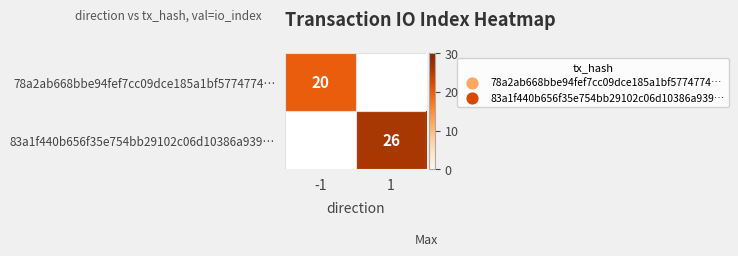

The 83a1f440b656f35e754bb29102c06d10386a939… series shows 40 at 1. True or false?

False